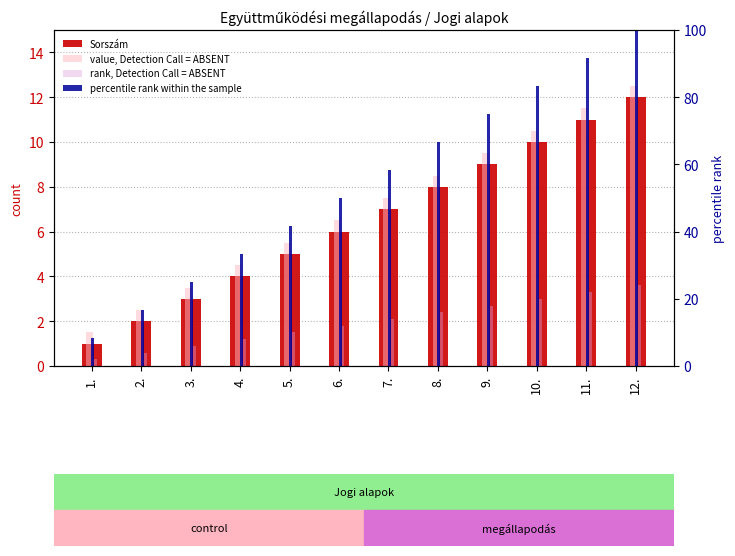

What value does the Sorszám series have at 1.?

1.0